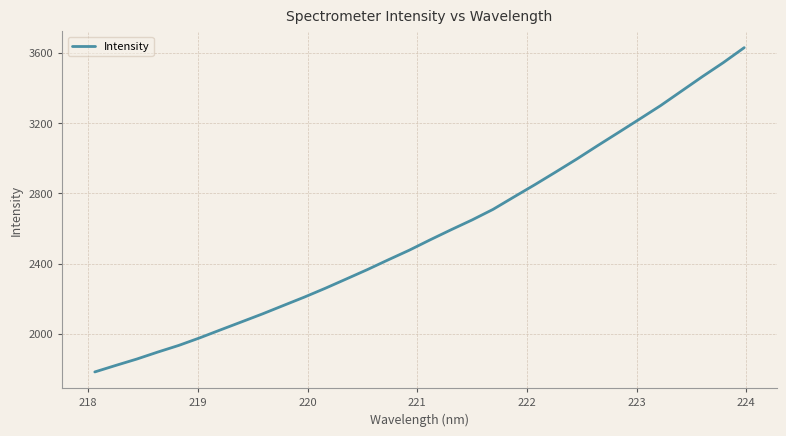

What is the difference between the maximum and minimum values?

1845.8